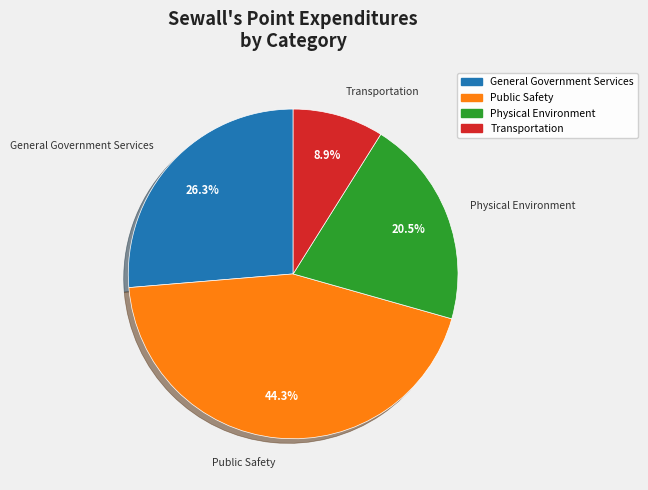

Count the number of slices in the pie.

4